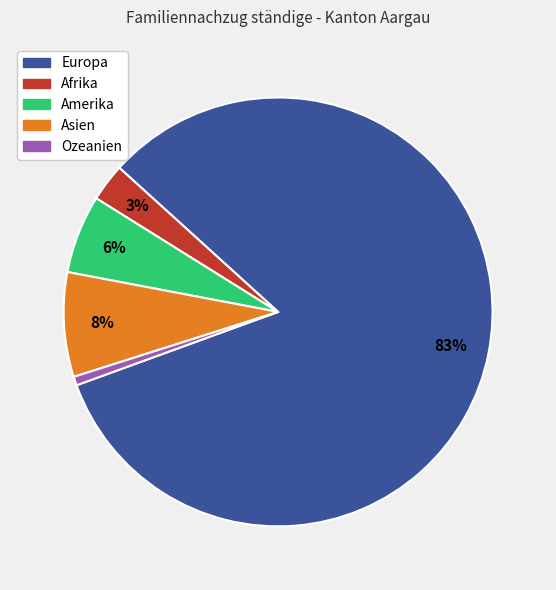

Combined, do Afrika and Asien account for over 50%?

No